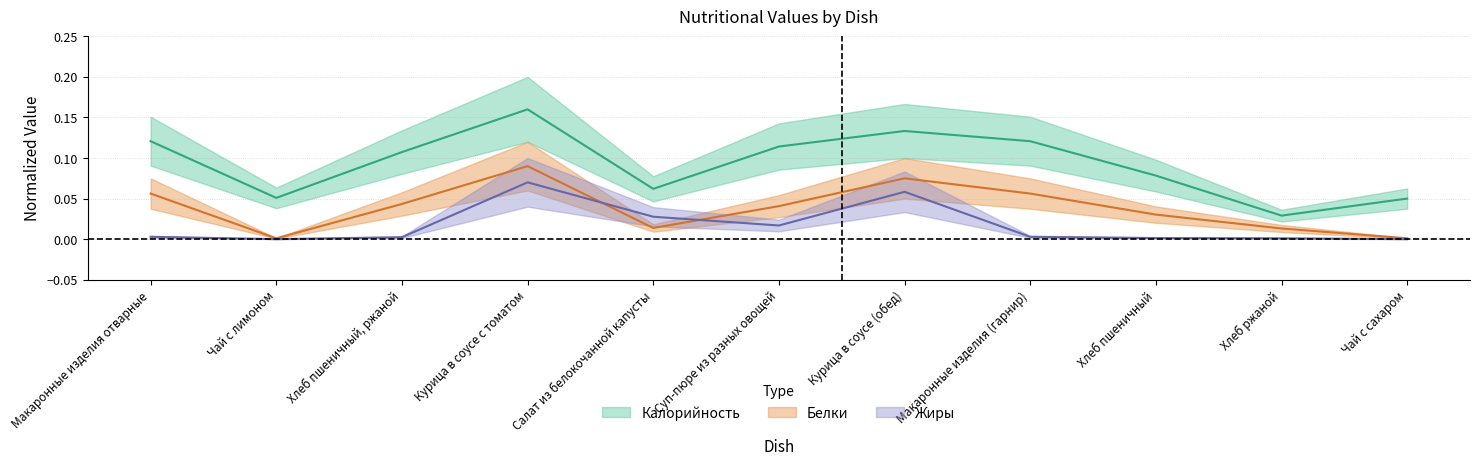

What are all the series names shown in the legend?

Калорийность, Белки, Жиры